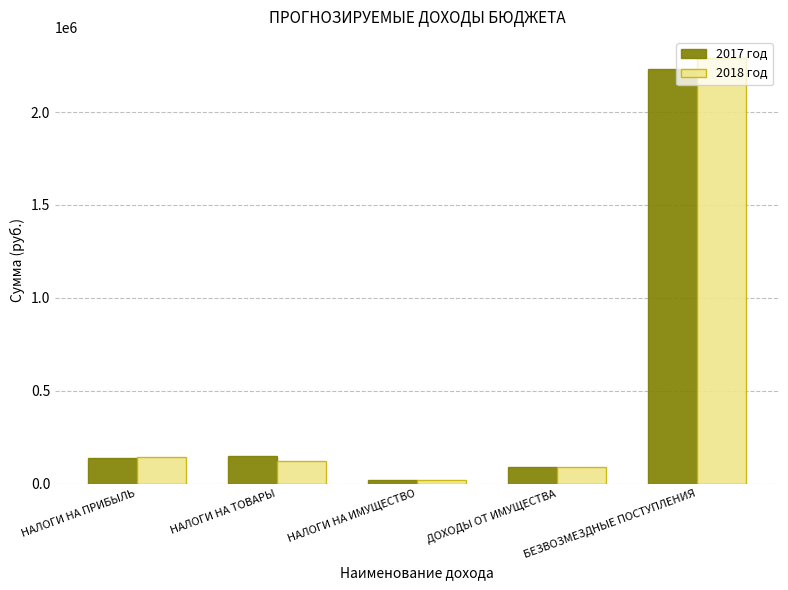

How many bars are there in total?

10